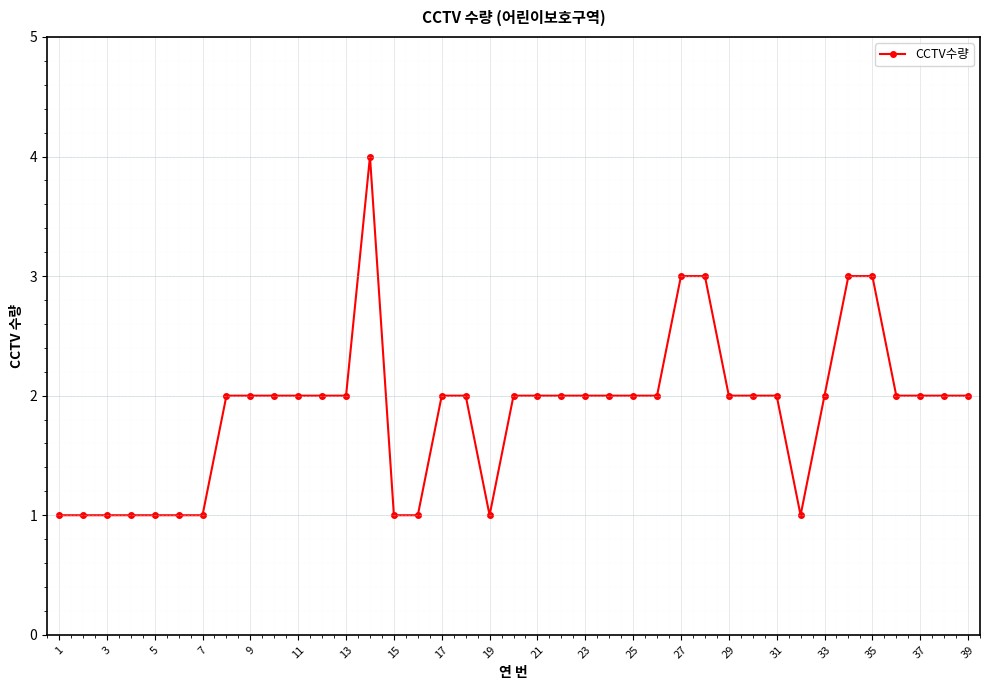

What is the difference between the maximum and second lowest values?

3